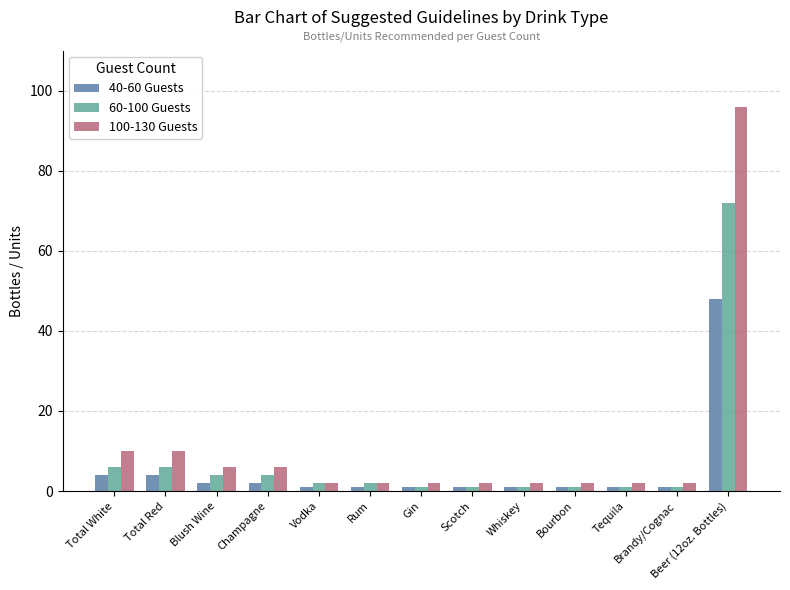

What are all the series names shown in the legend?

40-60 Guests, 60-100 Guests, 100-130 Guests